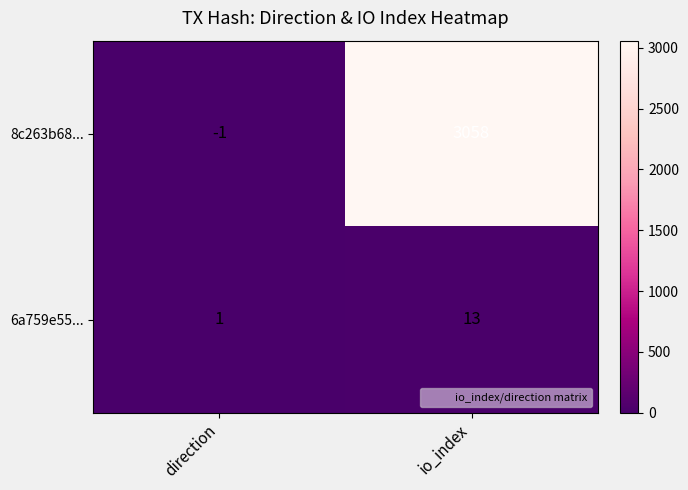

Where is 8c263b68... nearest to the value 1528?

direction